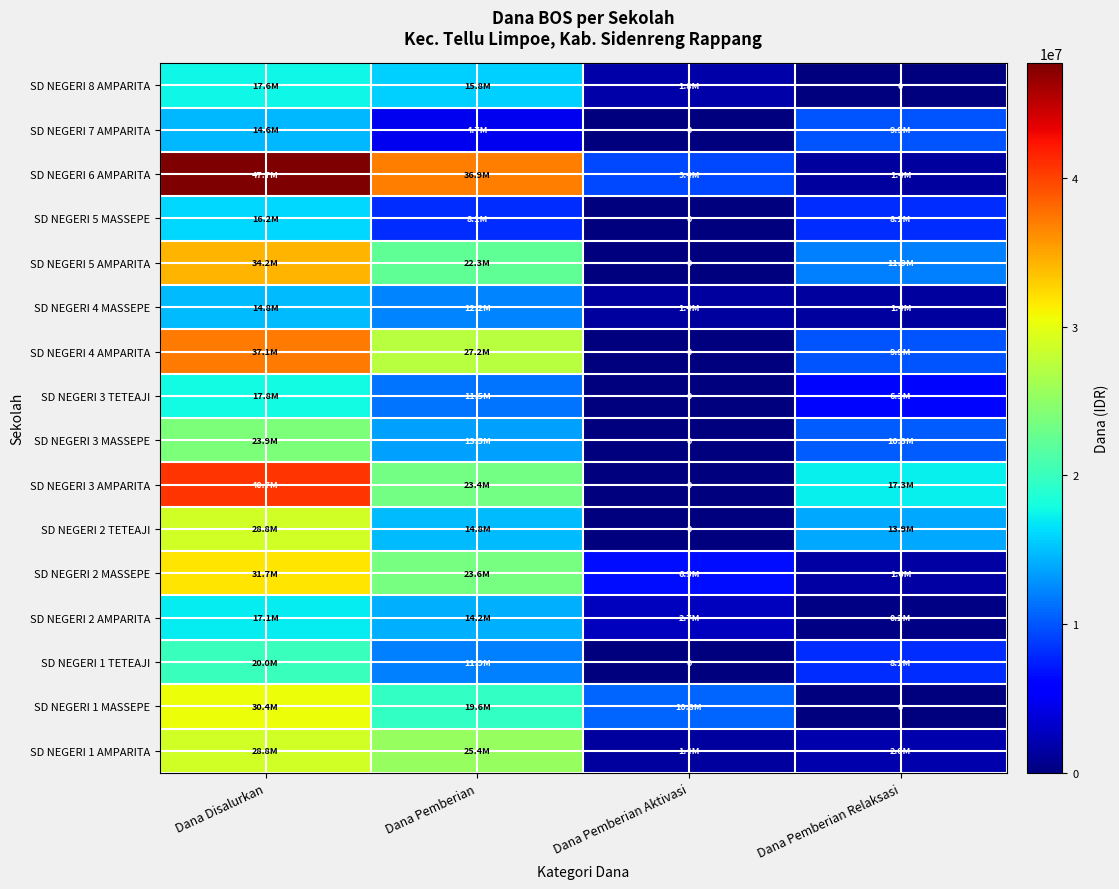

Which category has the highest value in the SD NEGERI 4 MASSEPE series?

Dana Disalurkan